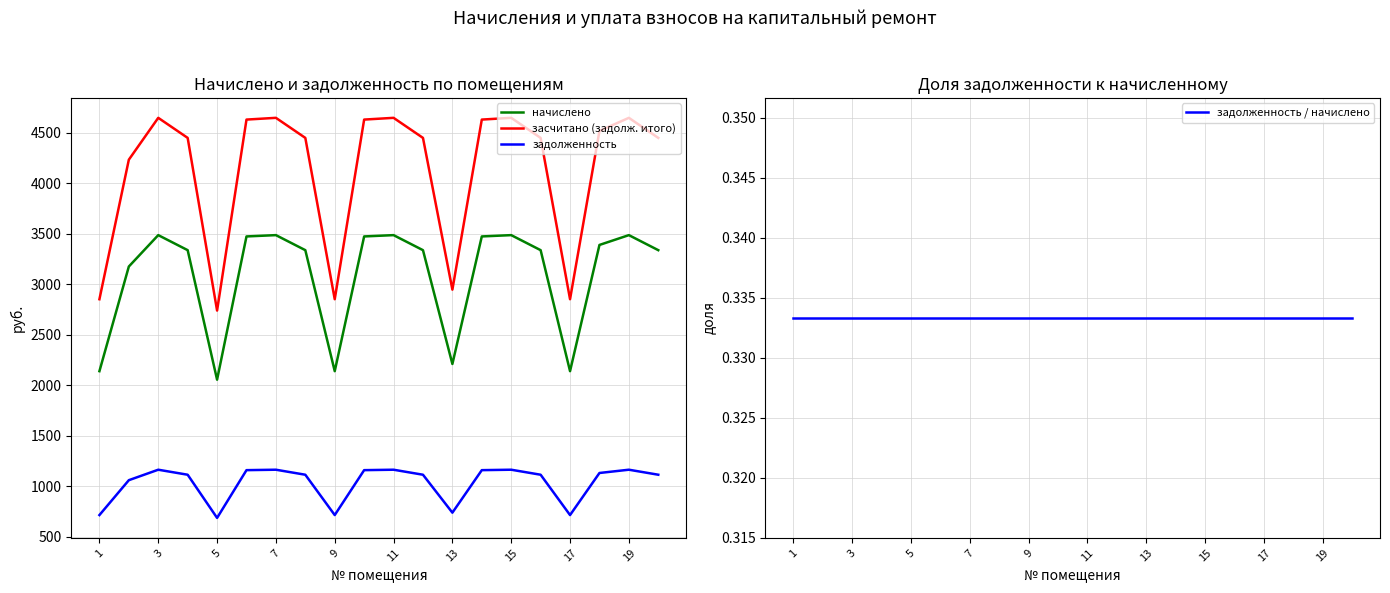

True or false: засчитано (задолж. итого) and задолженность cross at least once.

False